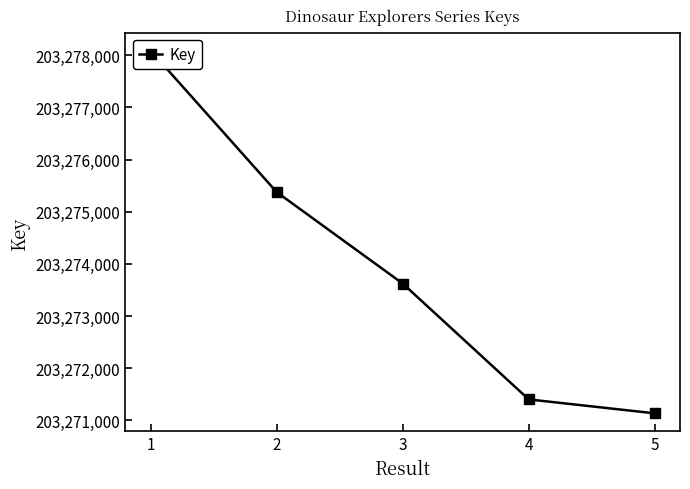

True or false: the data shows 50999727 at 5.

False